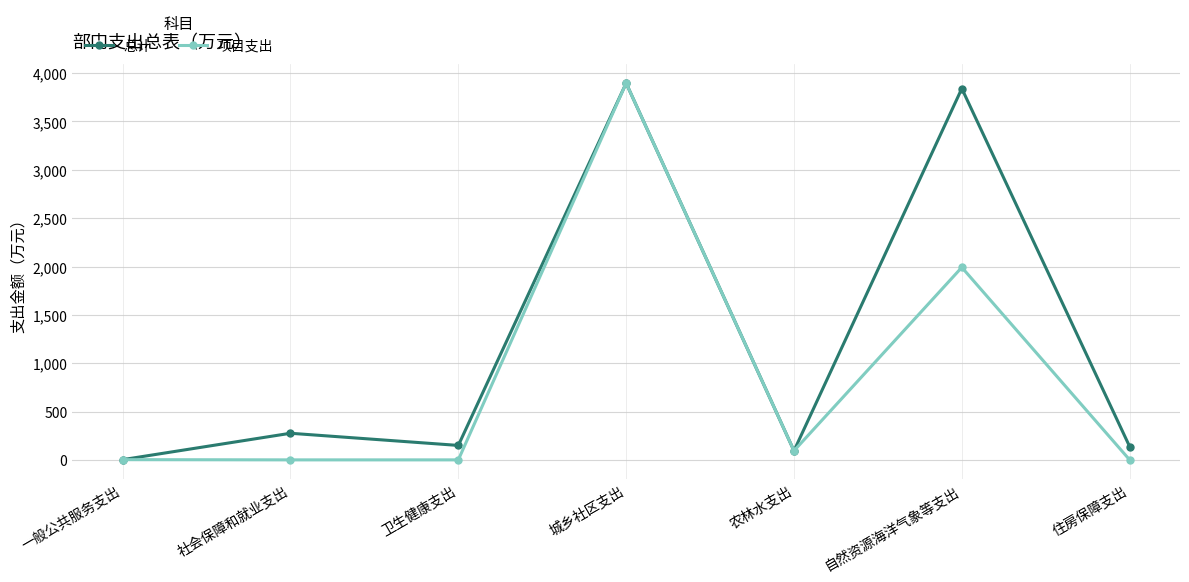

The value of 项目支出 at 城乡社区支出 is 3896.0. True or false?

True